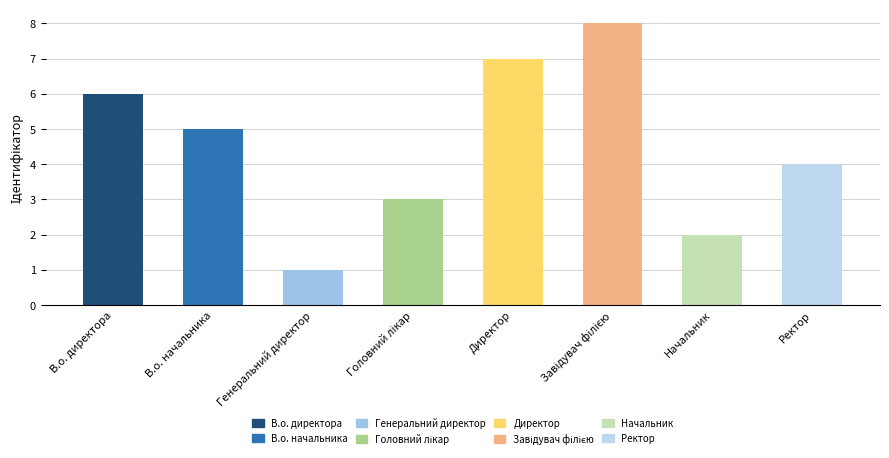

What is the label of the 2nd bar from the left?

В.о. начальника